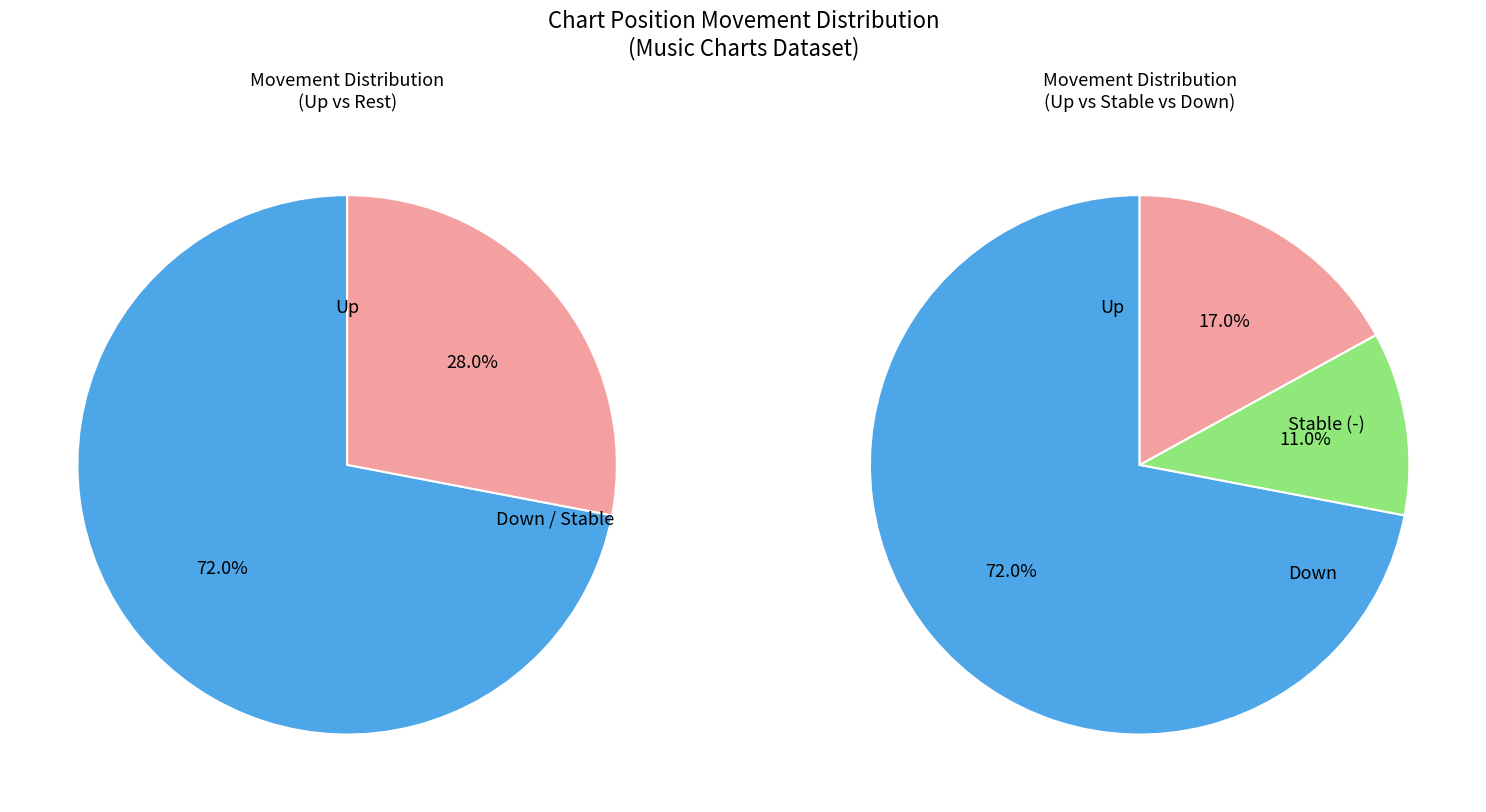

How many segments does this pie chart have?

3